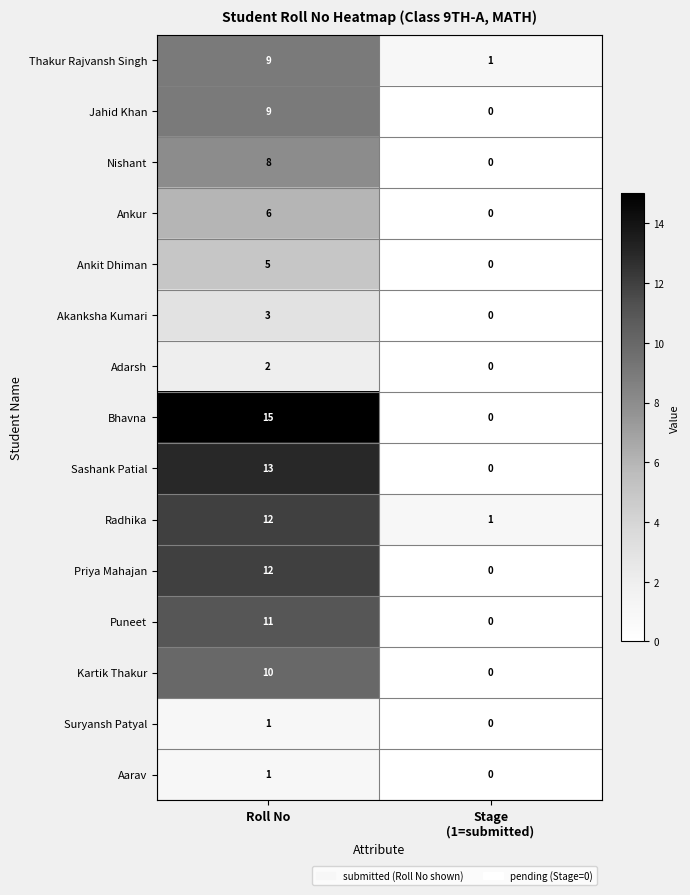

What is the sum of all Radhika values?

13